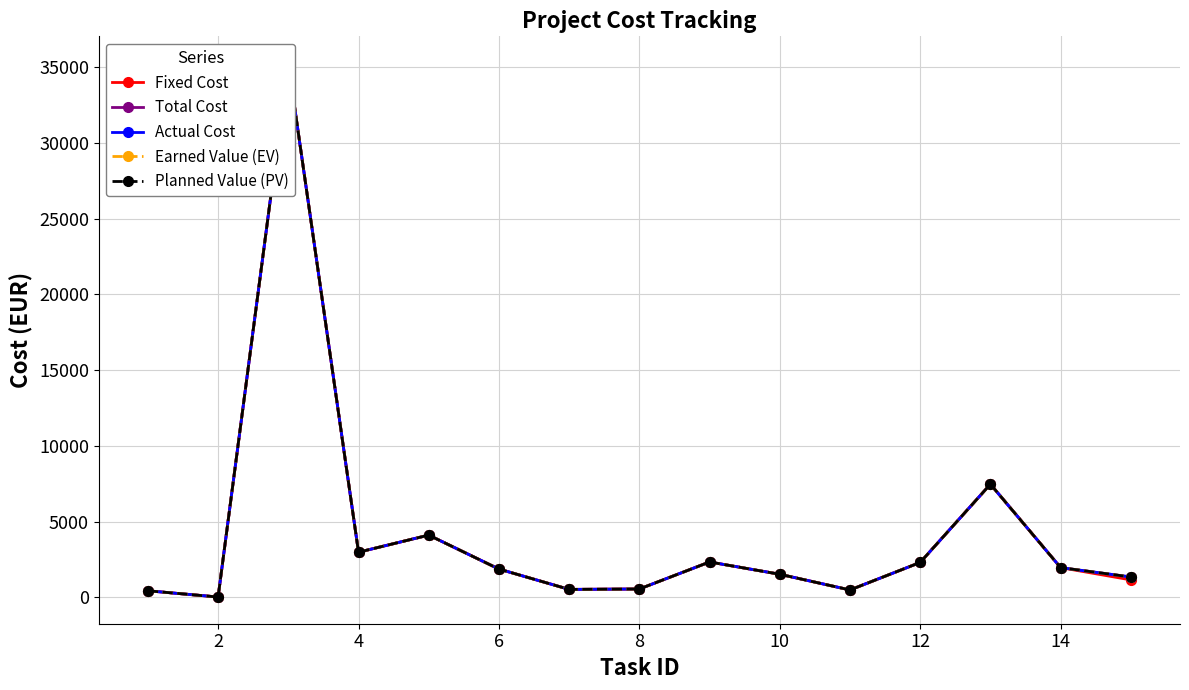

Is it true that Fixed Cost equals 689.7 at 10?

False